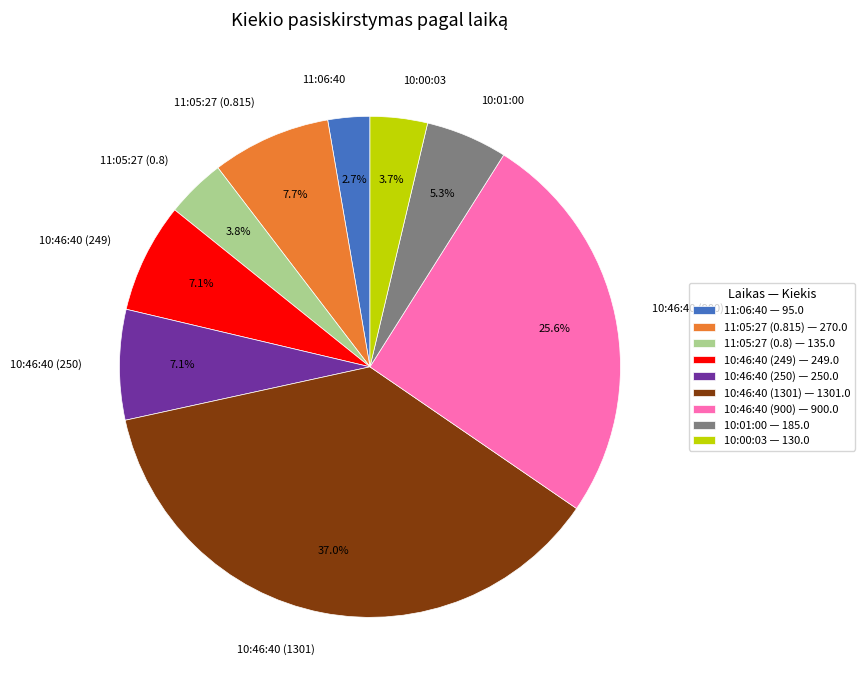

To the nearest percent, what is the average slice percentage?

11%